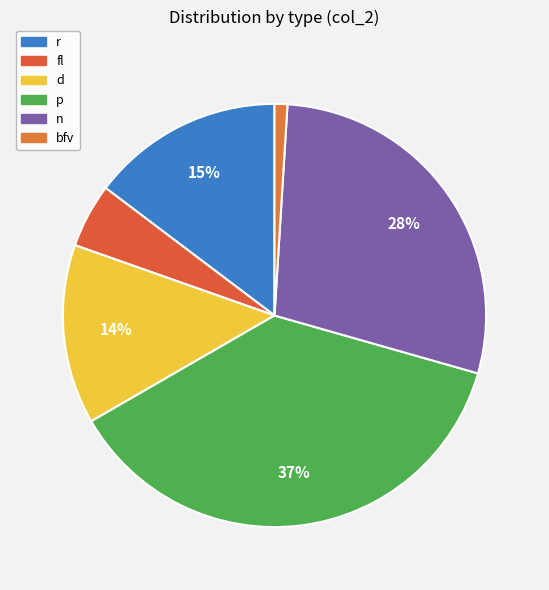

How many slices are in this pie chart?

6